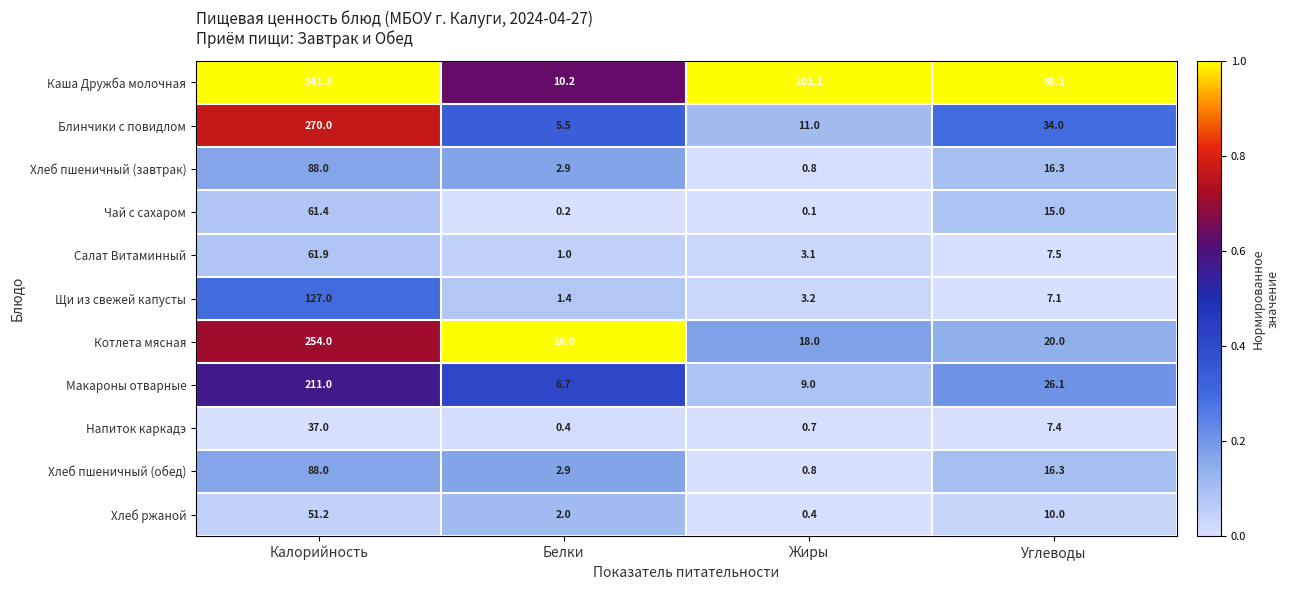

Which category has the highest value across all series?

Калорийность